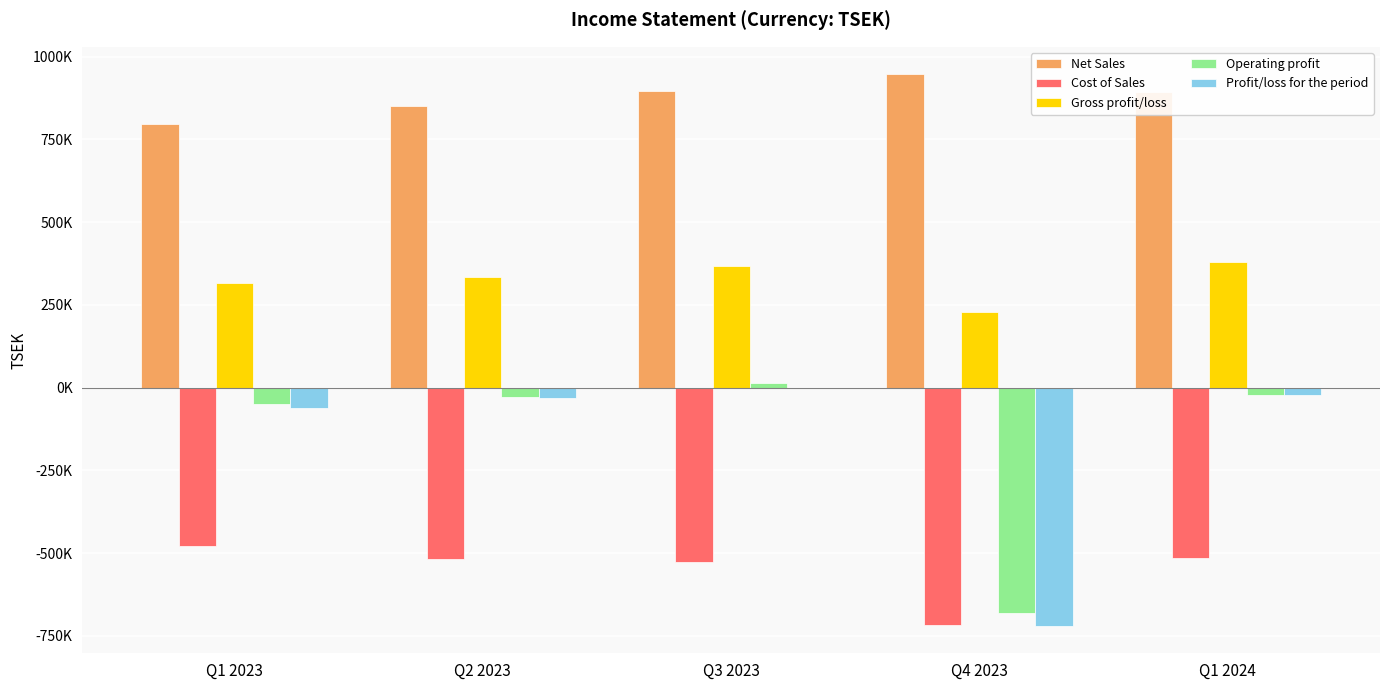

What is the difference between the maximum and minimum values in the Net Sales series?

149806.0